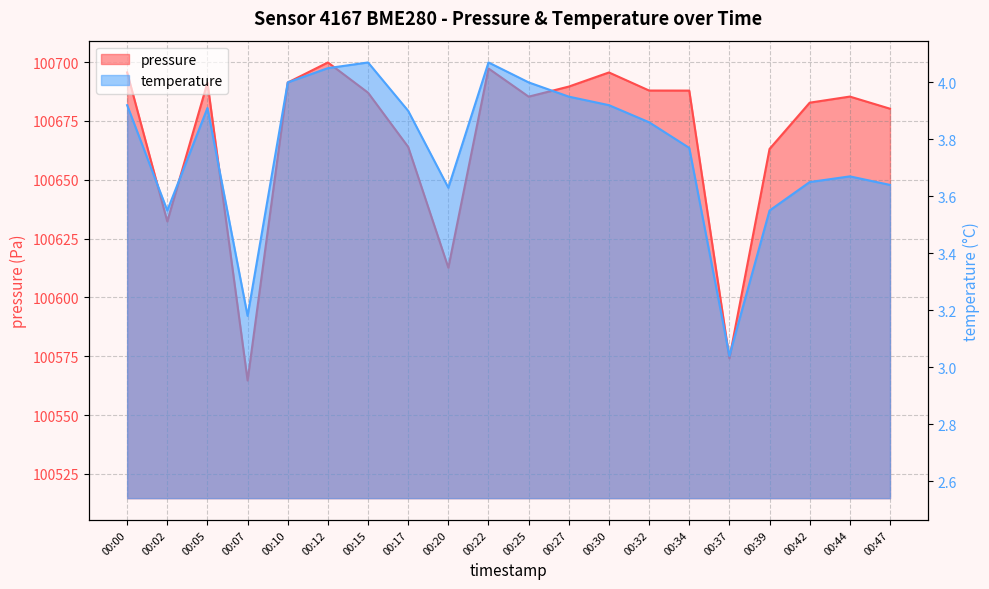

Reading right to left, transcribe all the data shown in this chart.

pressure: 00:47=100680.2	00:44=100685.3	00:42=100682.8	00:39=100663.1	00:37=100574.1	00:34=100687.9	00:32=100687.9	00:30=100695.6	00:27=100689.6	00:25=100685.3	00:22=100697.3	00:20=100612.6	00:17=100663.9	00:15=100687.0	00:12=100699.8	00:10=100691.3	00:07=100564.7	00:05=100691.3	00:02=100632.3	00:00=100695.6
temperature: 00:47=3.6	00:44=3.7	00:42=3.6	00:39=3.5	00:37=3.0	00:34=3.8	00:32=3.9	00:30=3.9	00:27=4.0	00:25=4.0	00:22=4.1	00:20=3.6	00:17=3.9	00:15=4.1	00:12=4.0	00:10=4.0	00:07=3.2	00:05=3.9	00:02=3.5	00:00=3.9